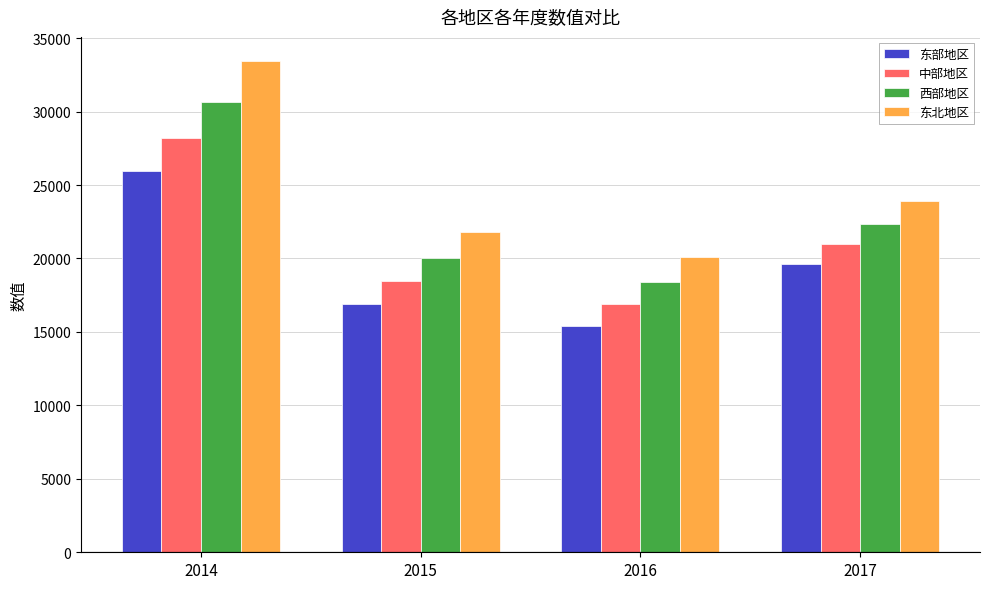

What is the minimum value shown in the chart?

15376.1